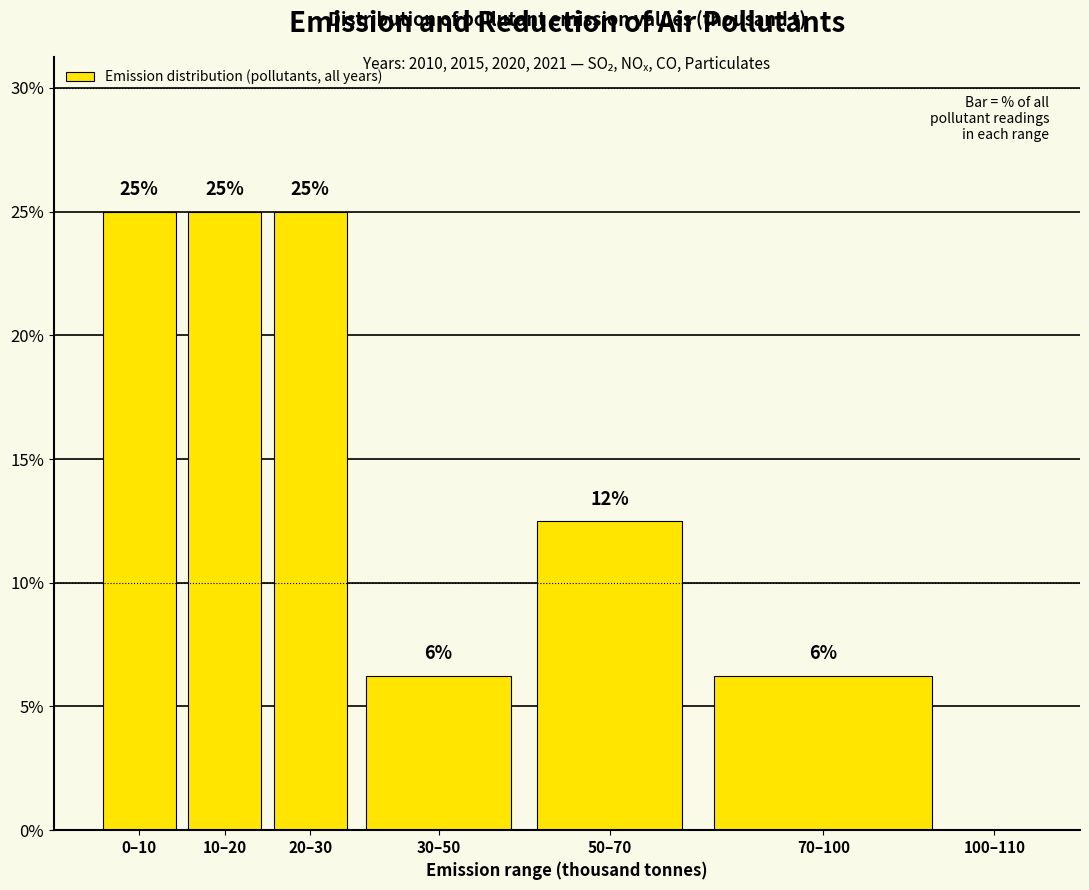

What value does the data have at 0–10?

25.0